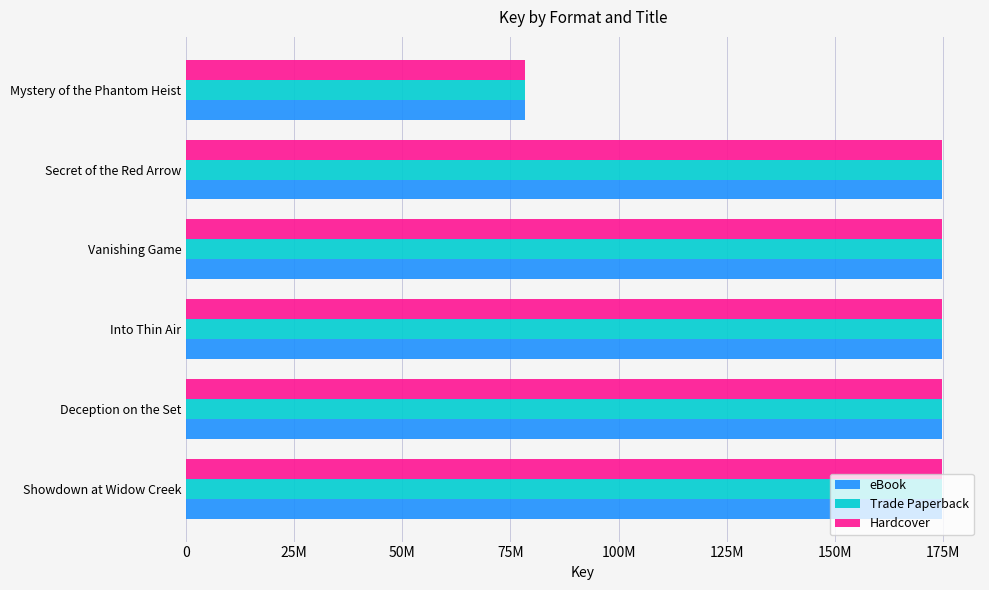

What is the difference between the maximum and minimum values in the Hardcover series?

96328969